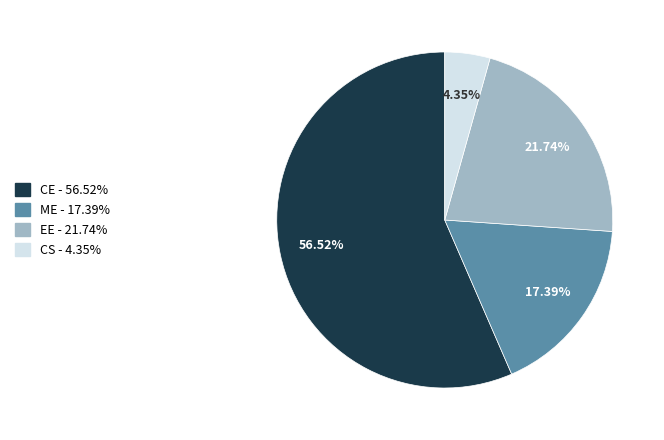

Is there a majority slice in this chart?

Yes